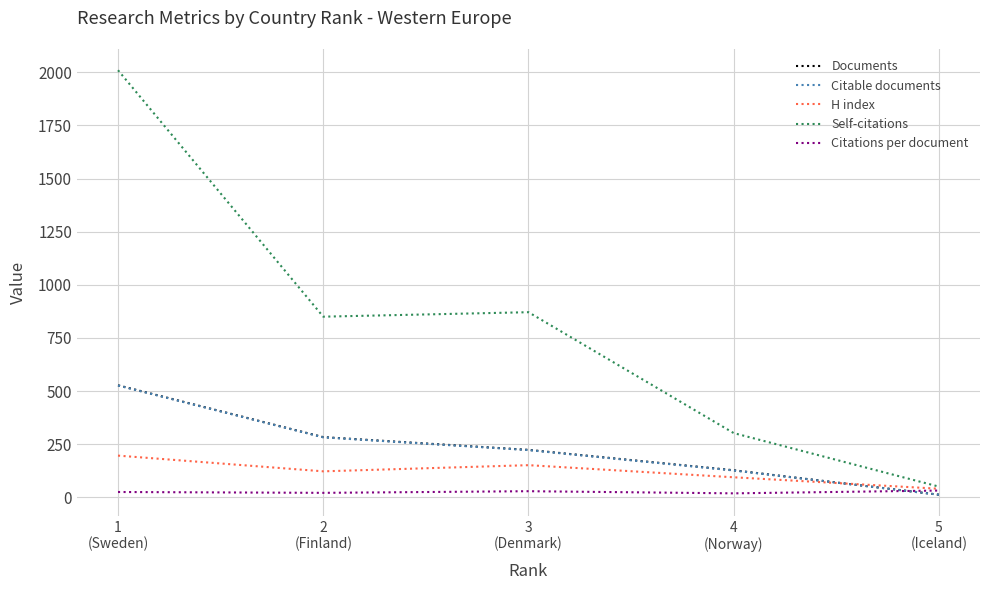

Between which two adjacent categories do H index and Documents first intersect?

4
(Norway) and 5
(Iceland)